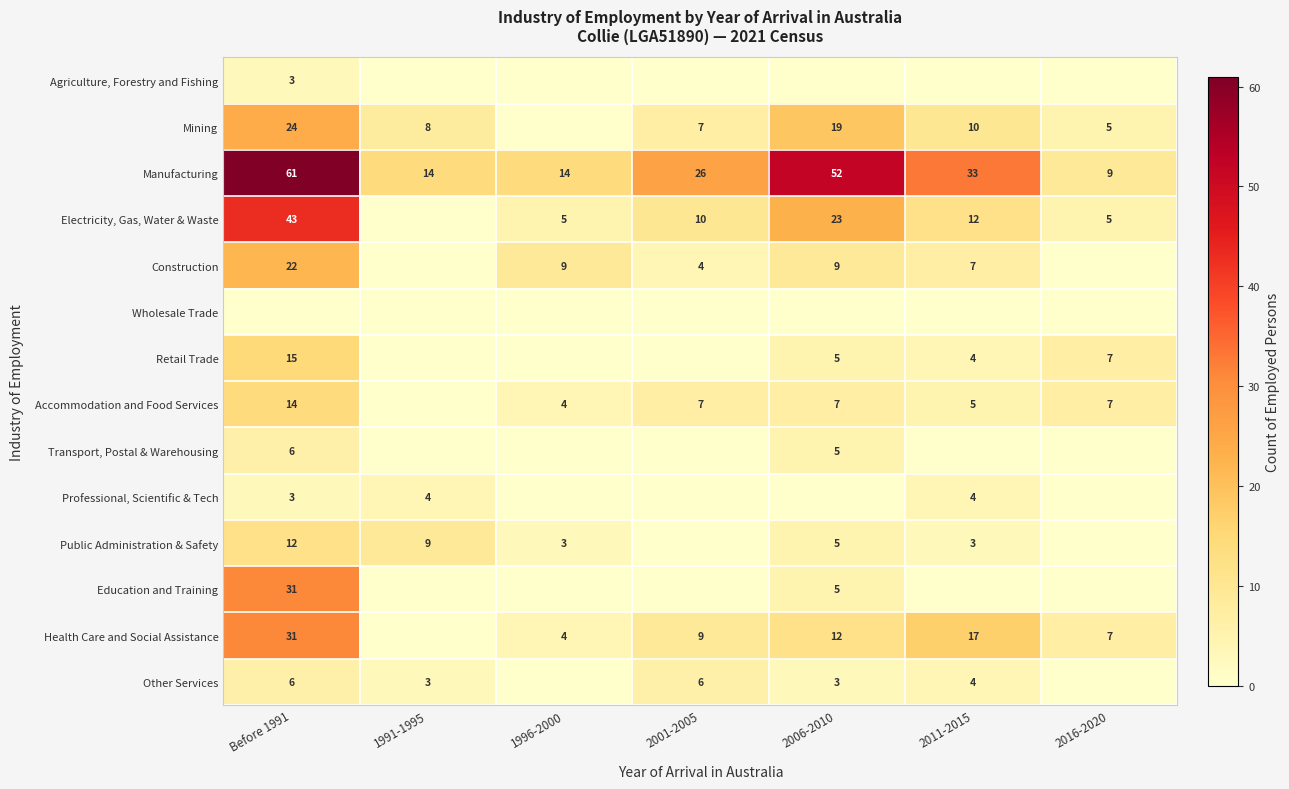

What is the sum of the Manufacturing values at 2016-2020 and 1991-1995?

23